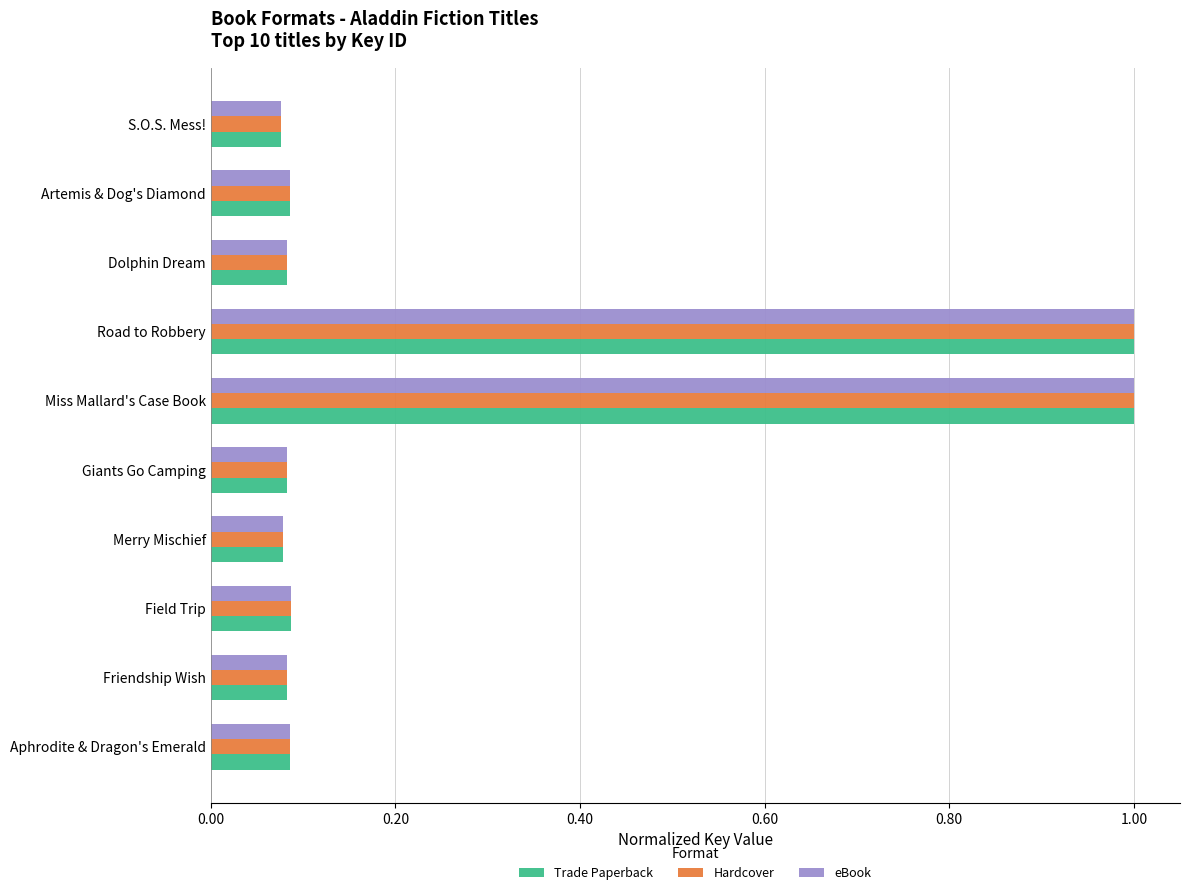

True or false: eBook has a value of 1.0 at Road to Robbery.

True